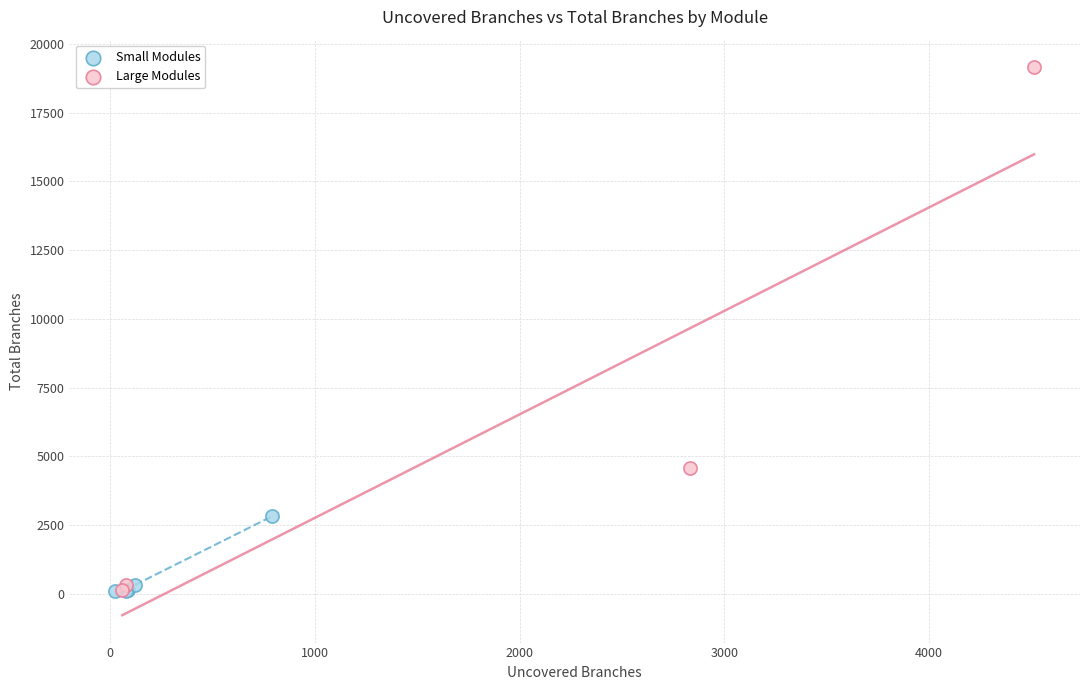

What are all the series names shown in the legend?

Small Modules, Large Modules